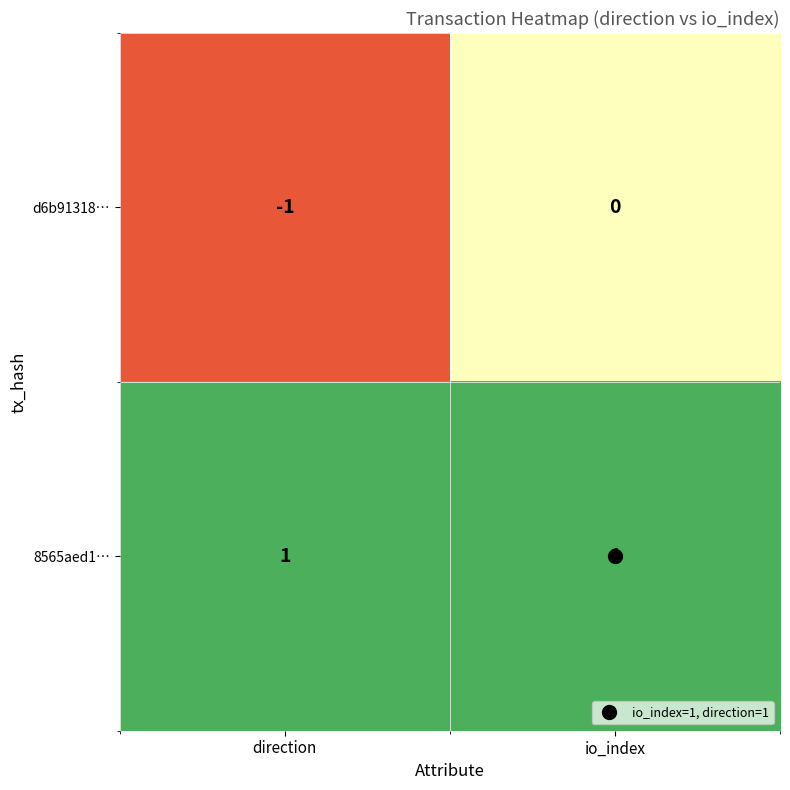

The d6b91318… series shows -1 at direction. True or false?

True